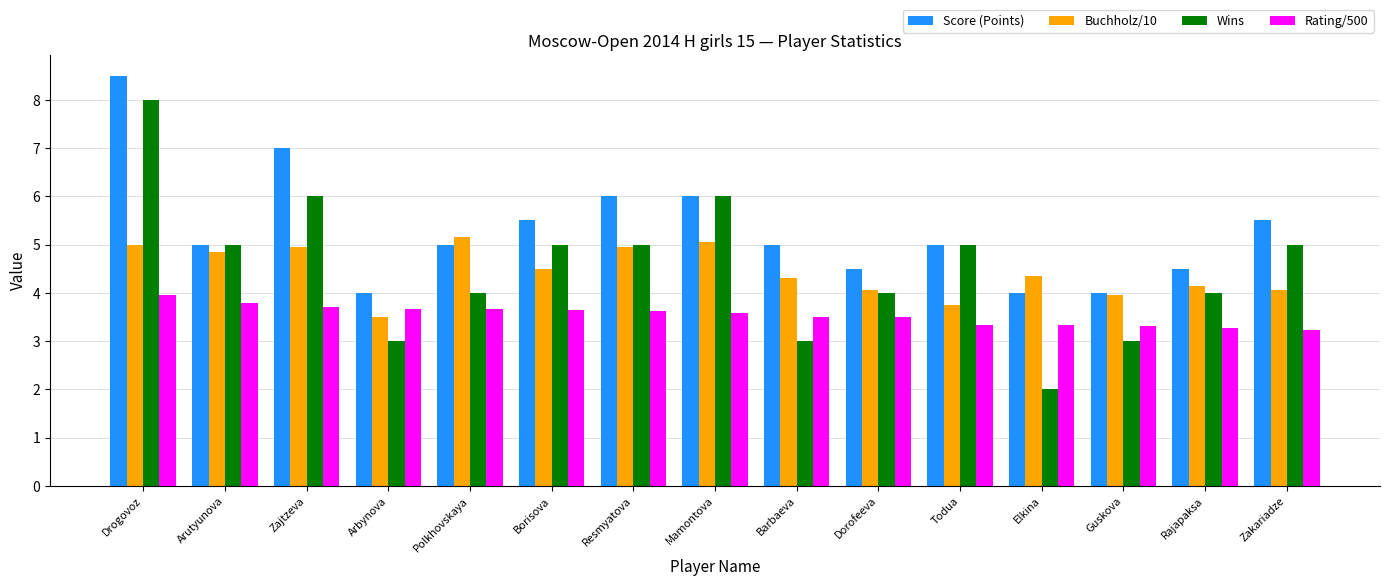

Count the number of data series in this chart.

4